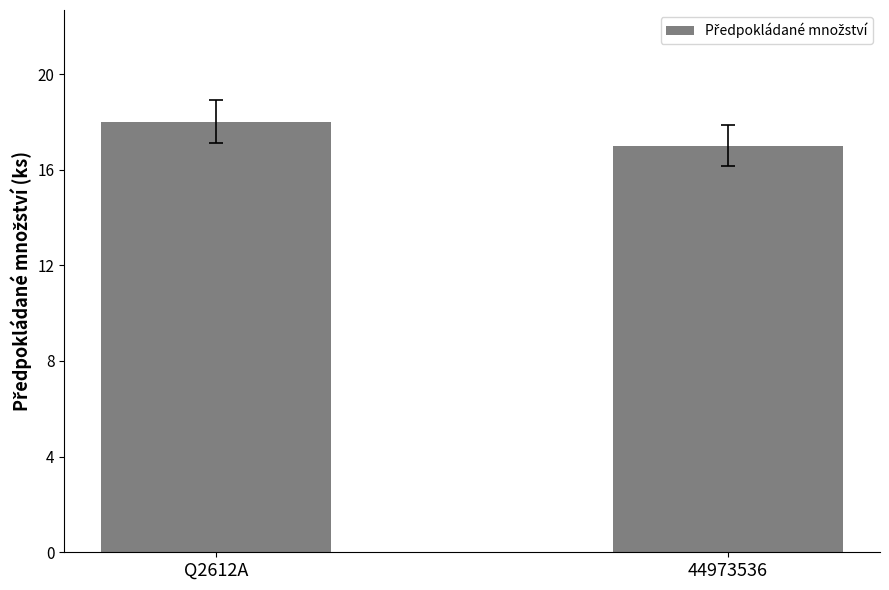

What is the change in value from Q2612A to 44973536?

-1